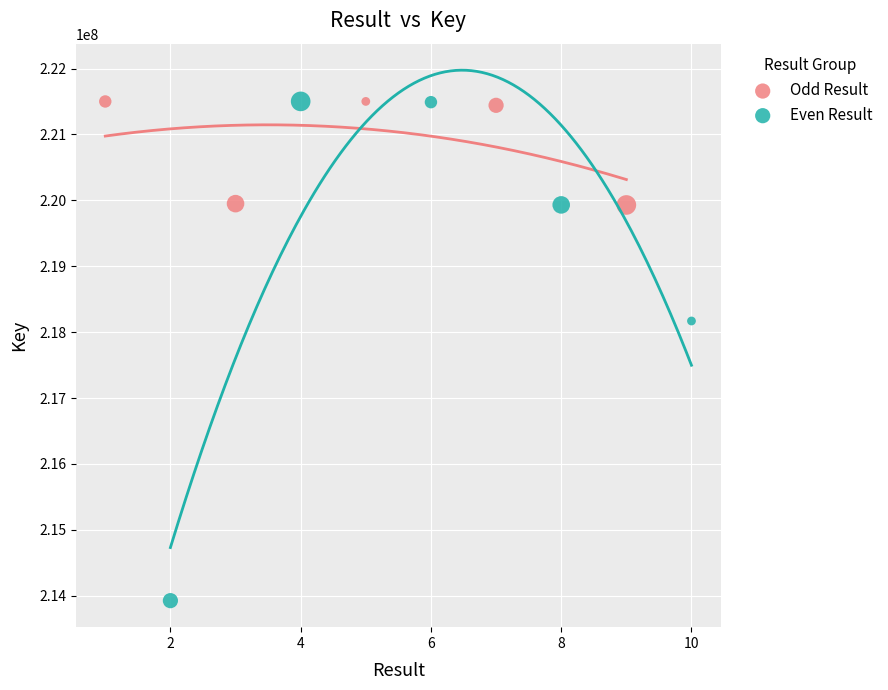

Which series has the widest spread of Y values?

Even Result